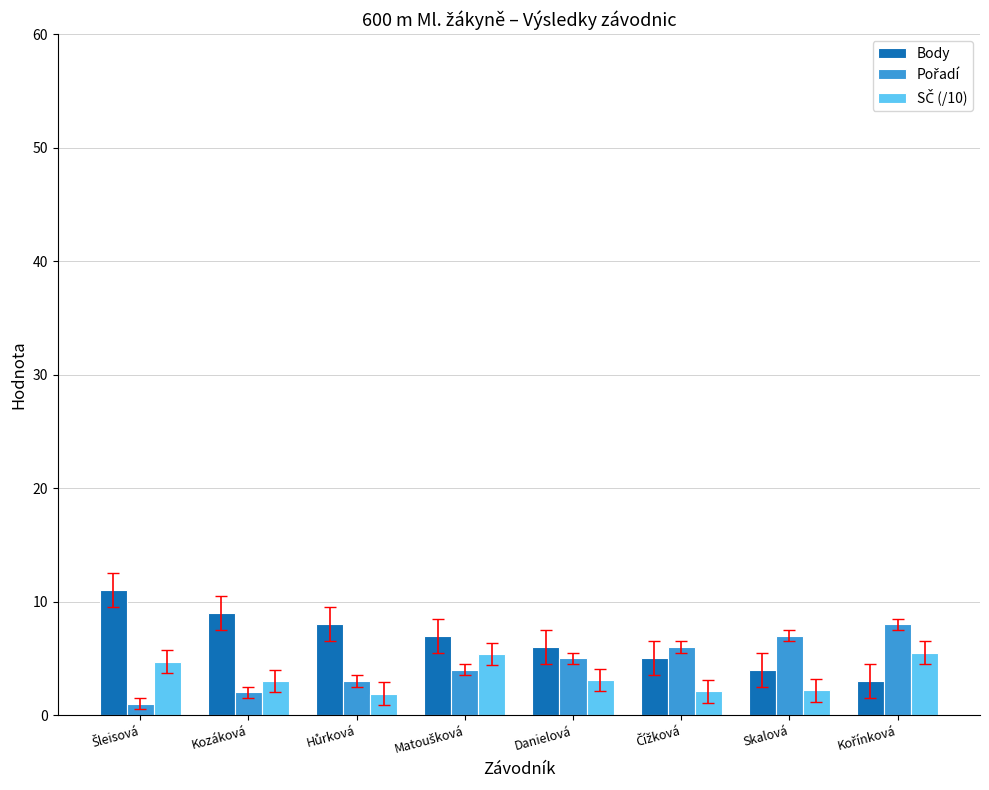

What is the minimum value for Body?

3.0